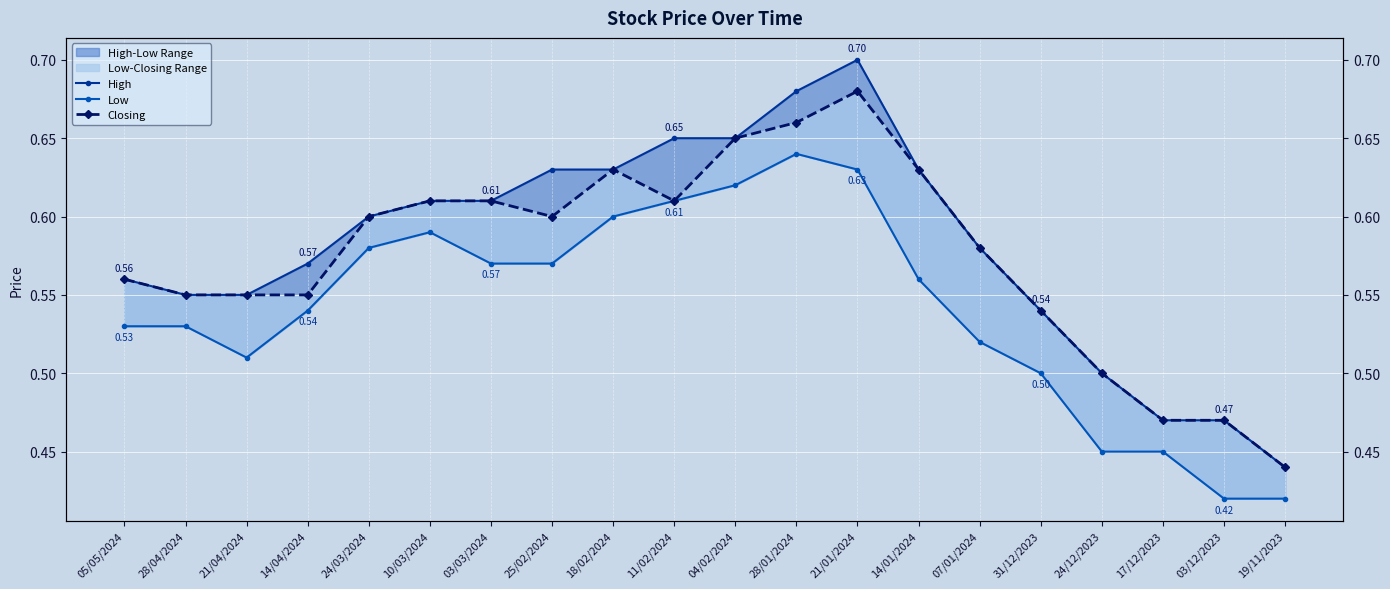

At which category is the sum across all series the highest?

21/01/2024